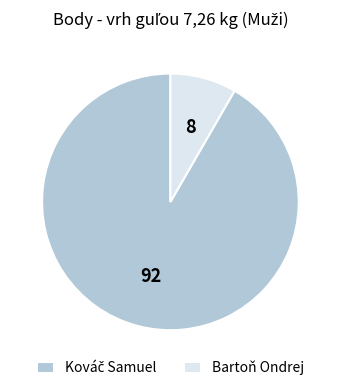

What is the smallest slice in the pie chart?

Bartoň Ondrej